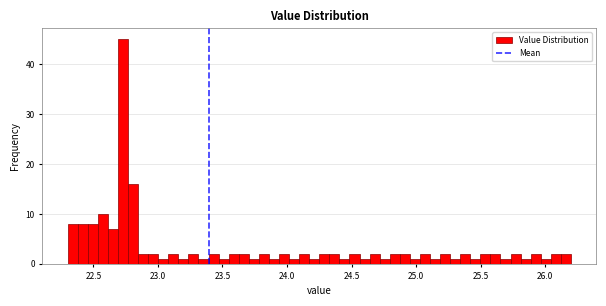

Around what value on the x-axis is the tallest bar? Give the approximate position of its centre, as read against the axis.

22.75